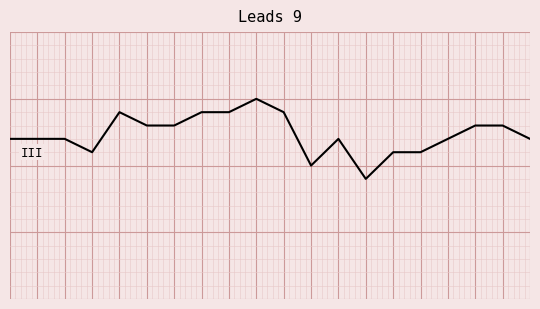

Is this an area chart (filled region under the line)?

No